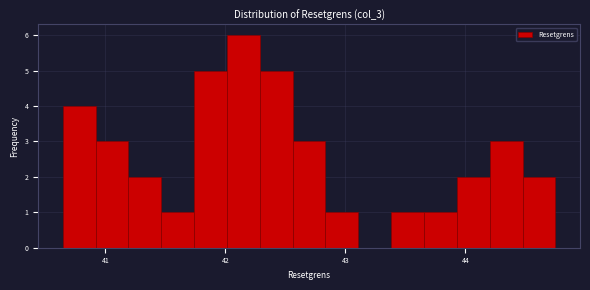

Around what value on the x-axis is the tallest bar? Give the approximate position of its centre, as read against the axis.

42.2